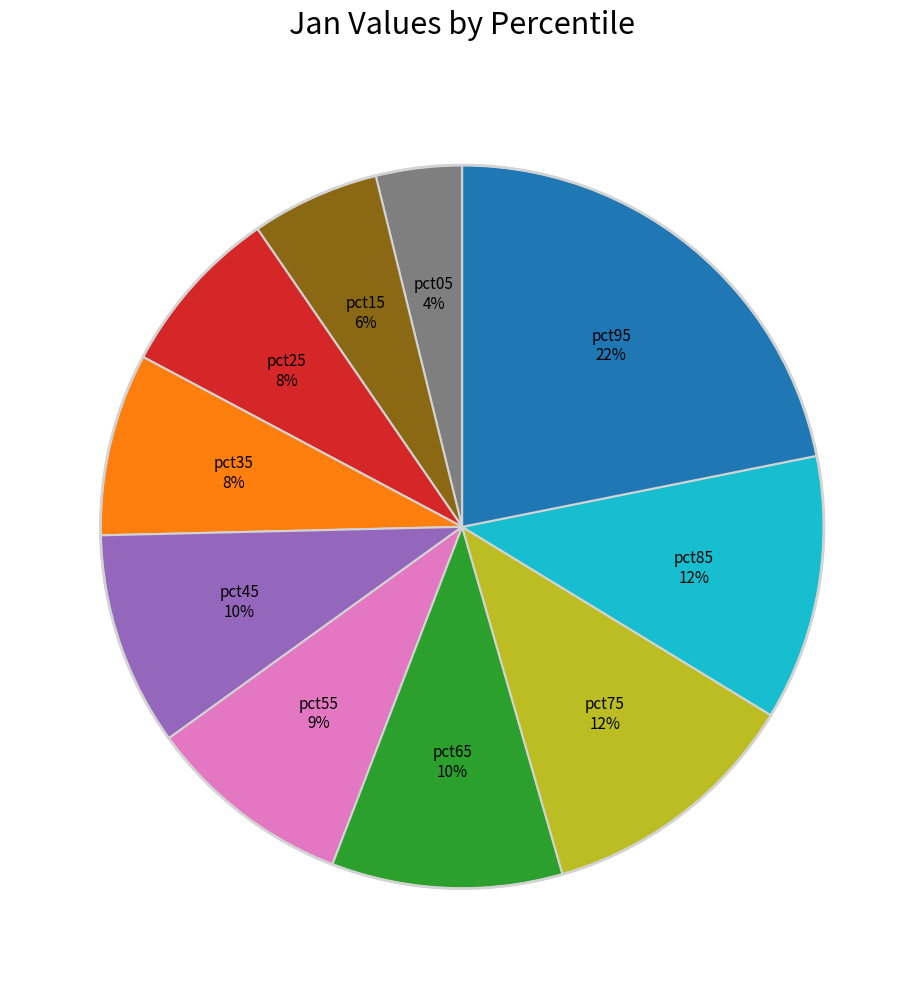

Does any single category account for the majority?

No